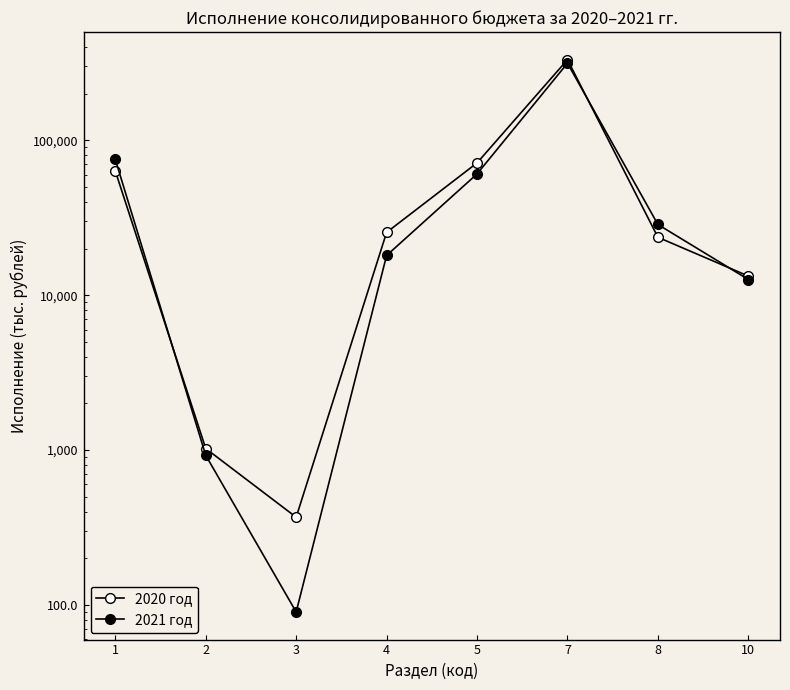

Which category has the lowest value in the 2020 год series?

3